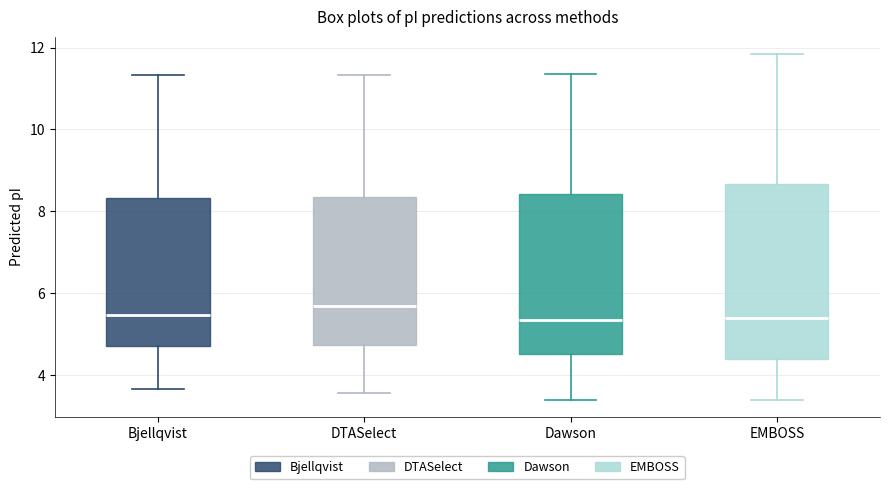

Comparing the boxes themselves (not the whiskers), which one is the tallest?

EMBOSS